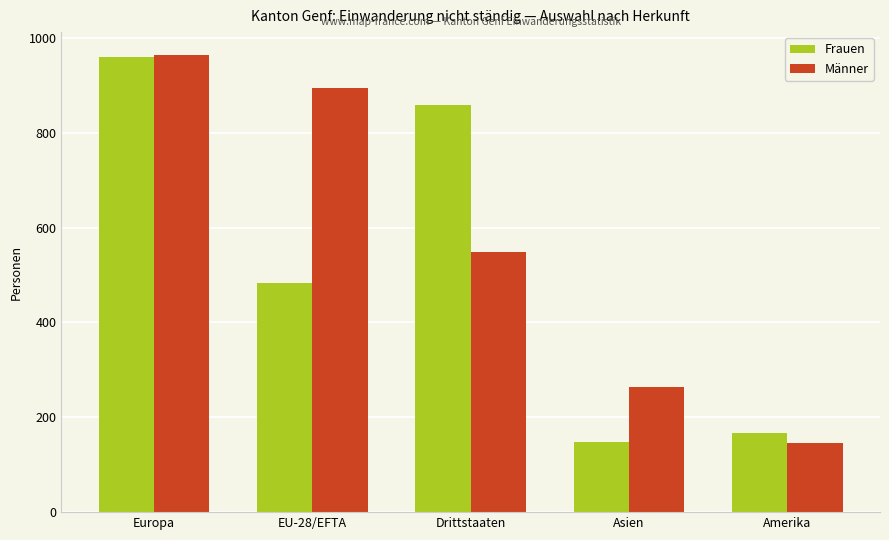

Is the value of Frauen at Amerika greater than the value of Männer at Asien?

No